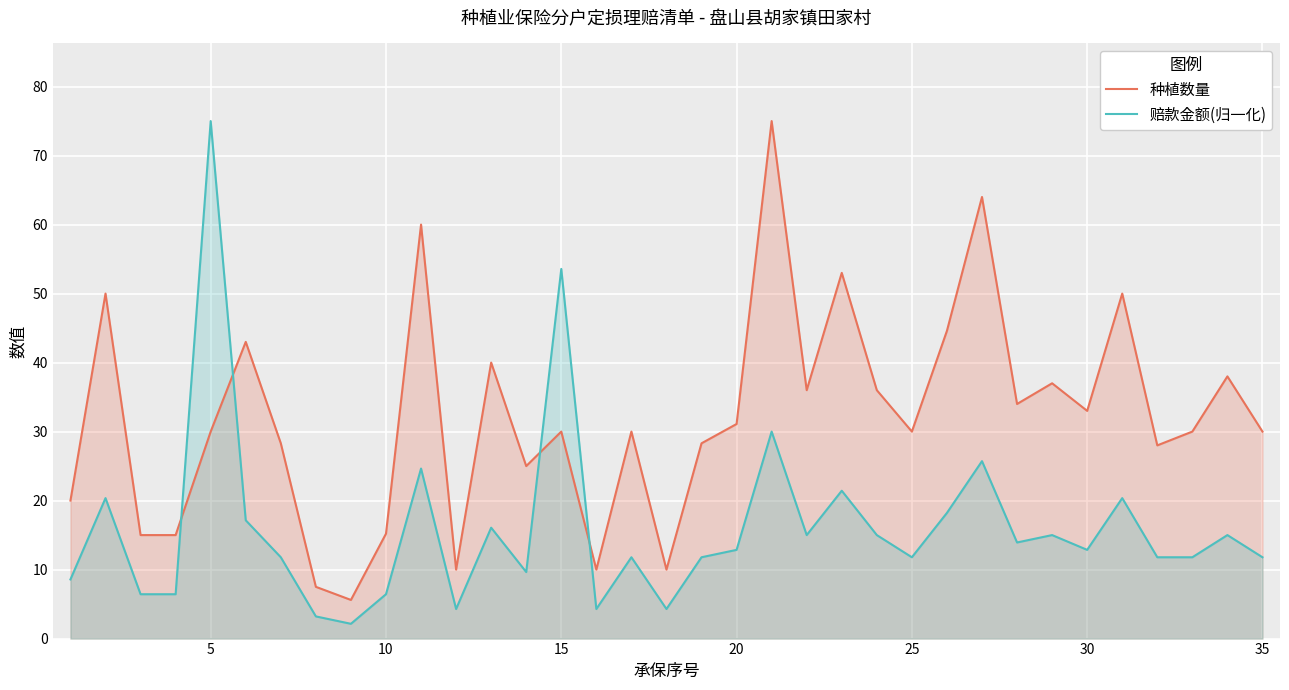

After their last crossing, which series has the higher values: 种植数量 or 赔款金额(归一化)?

种植数量